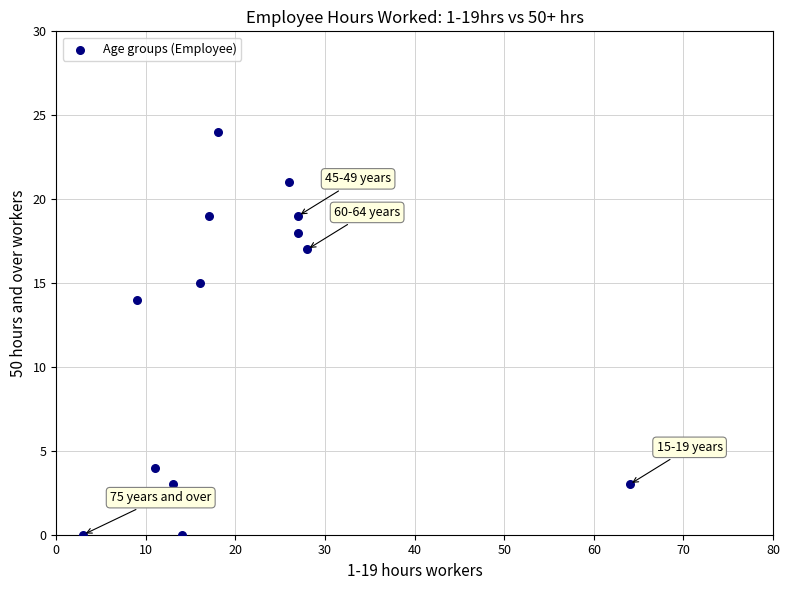

What Y value in the scatter plot is closest to 12?

14